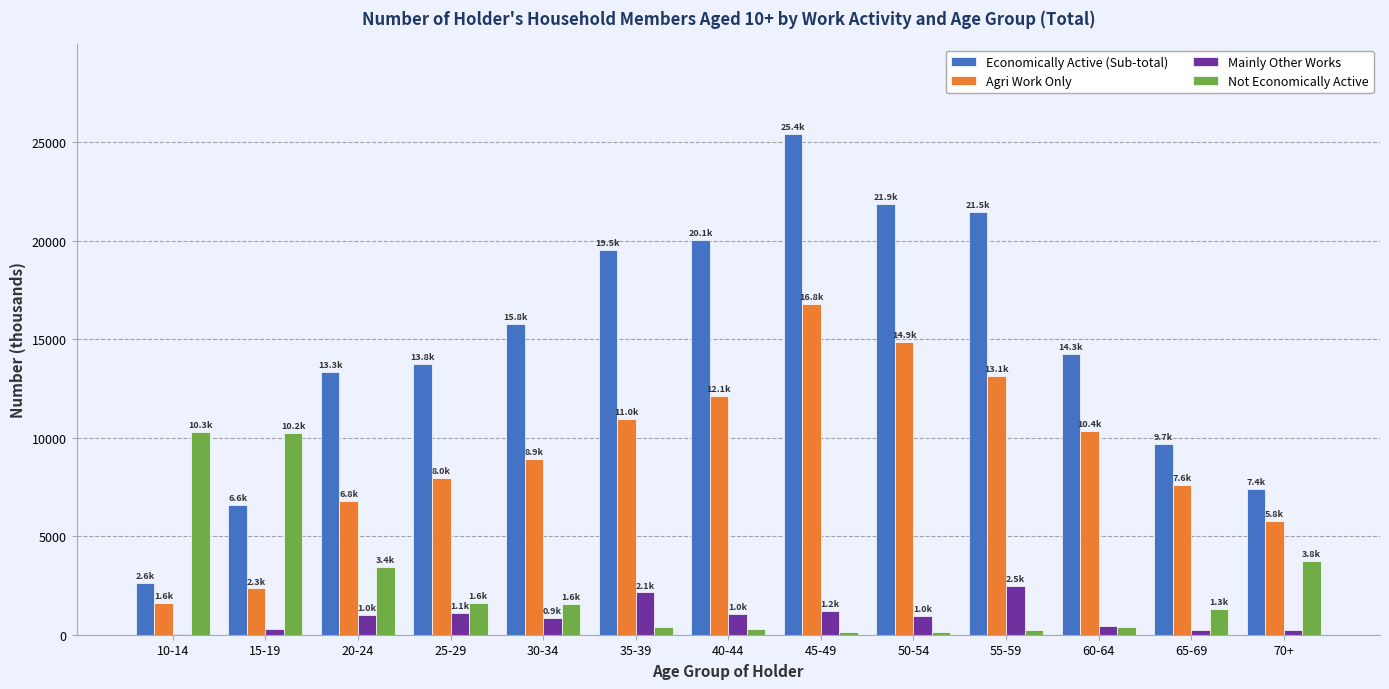

What is the approximate value of Agri Work Only at 35-39?

10971.6